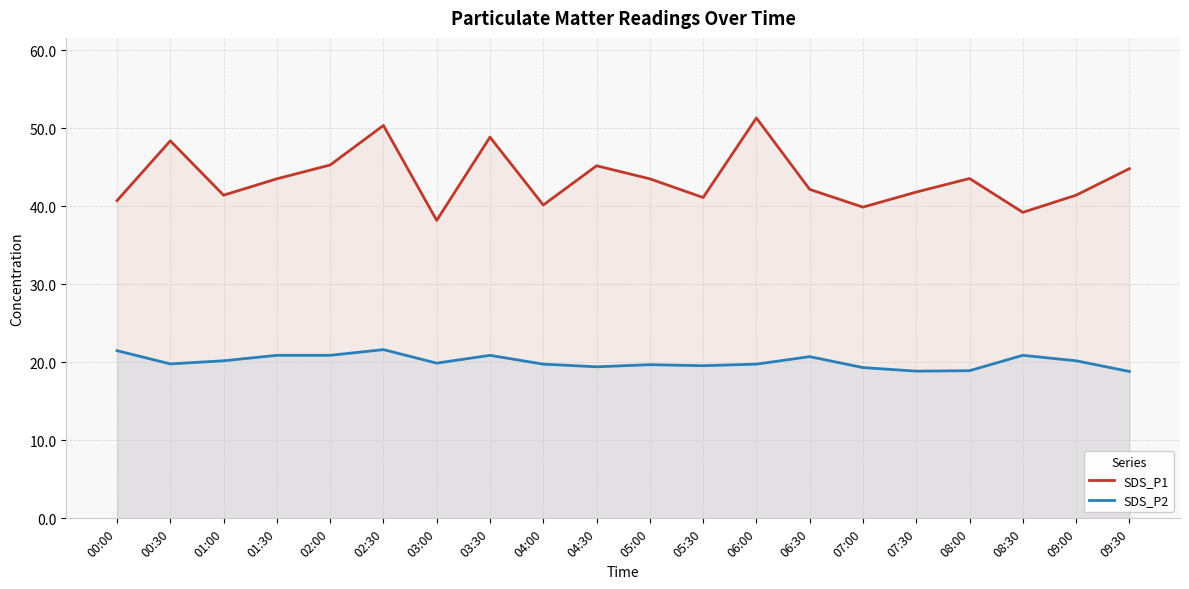

Which series has the largest total across all categories?

SDS_P1